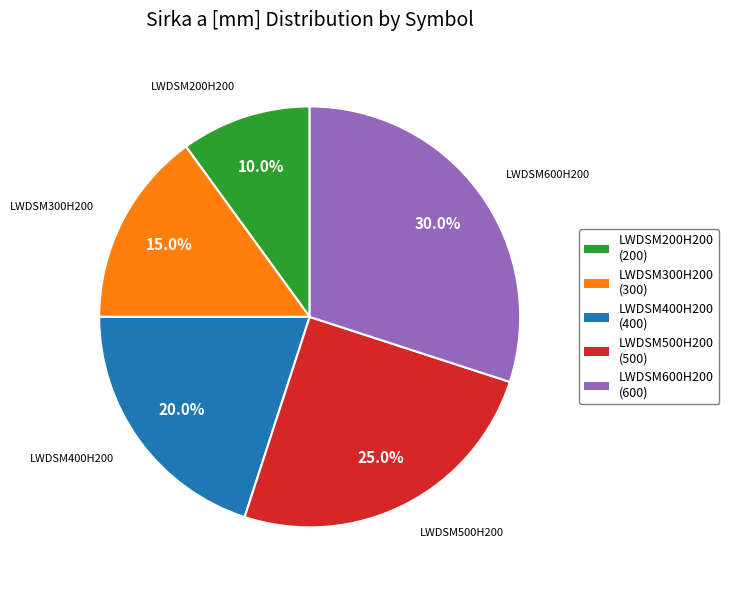

The LWDSM500H200 slice represents 25% of the pie. True or false?

True